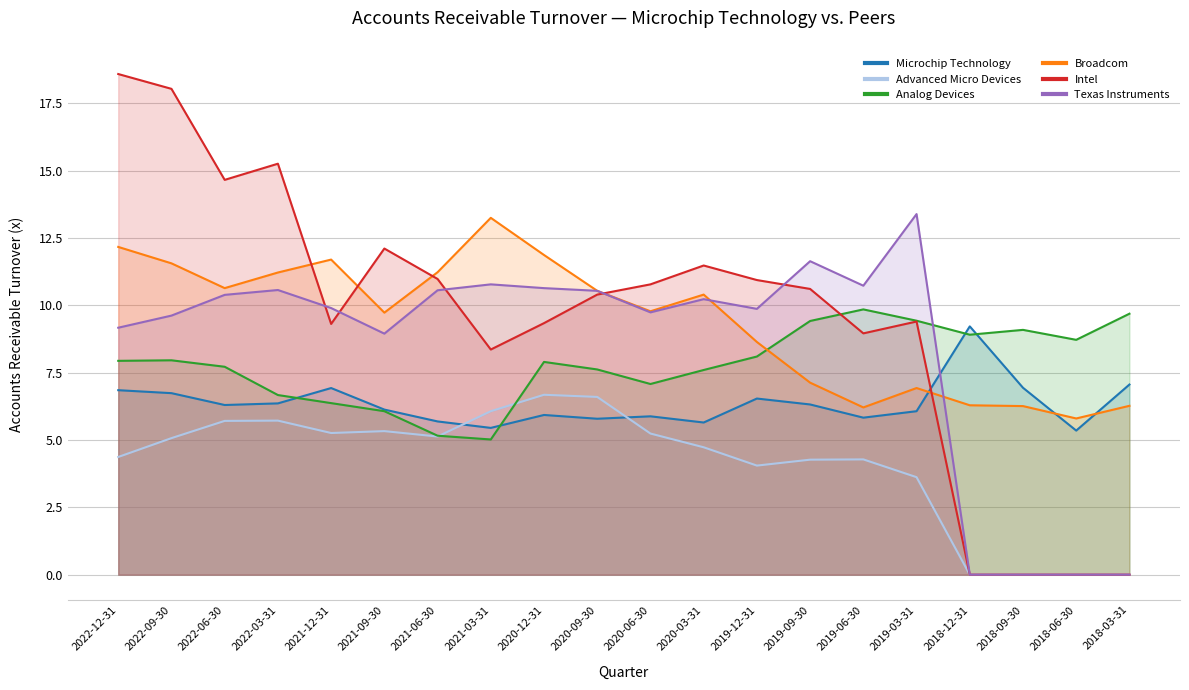

The Analog Devices series shows 1.3 at 2021-03-31. True or false?

False